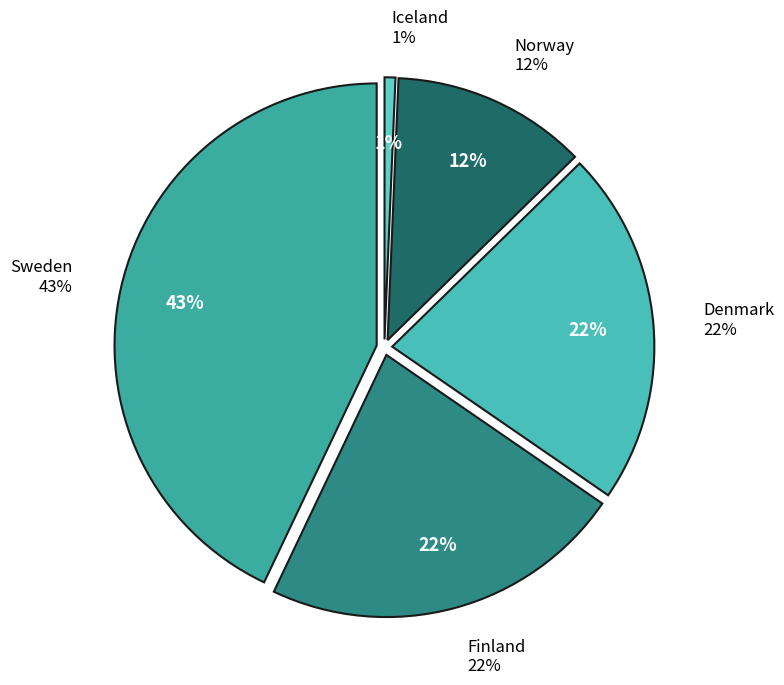

The Finland slice represents 34% of the pie. True or false?

False